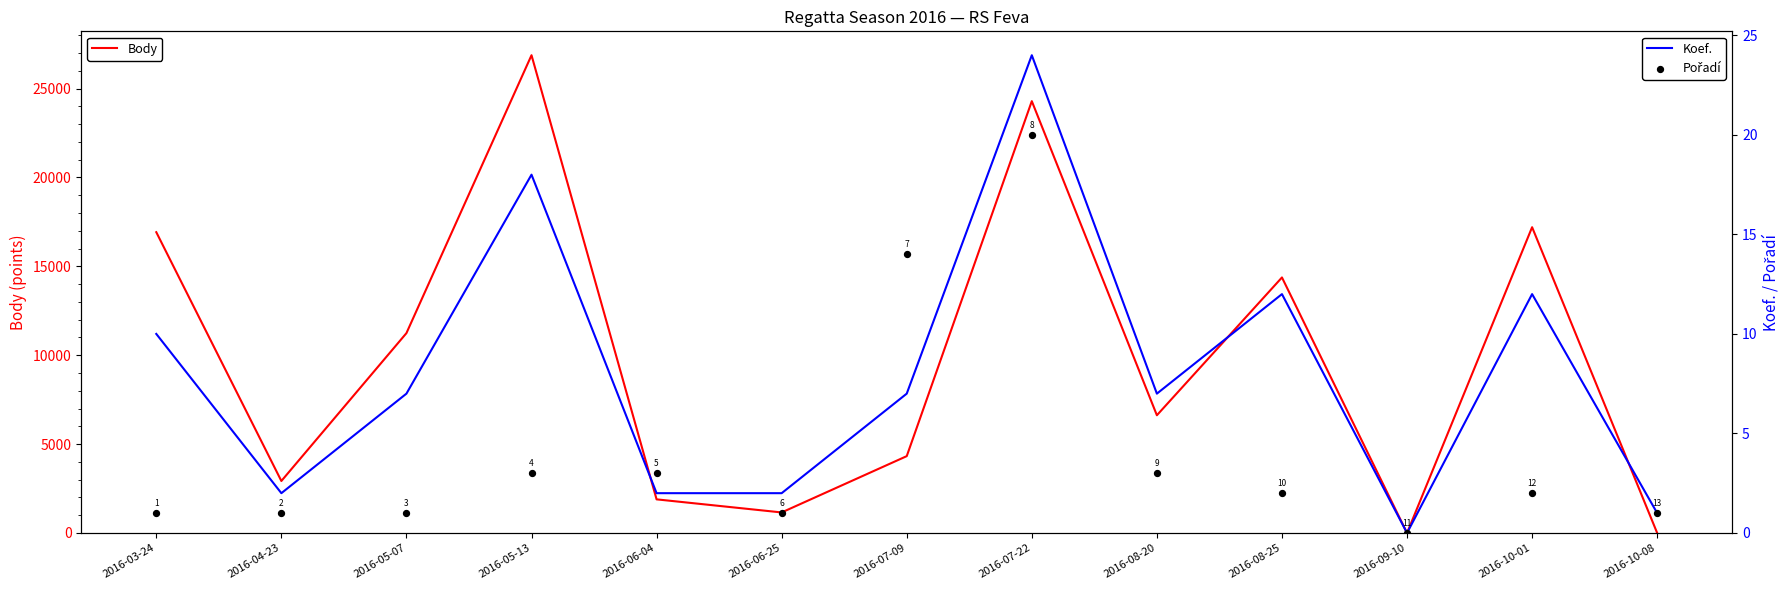

Which series has the largest total across all categories?

Body